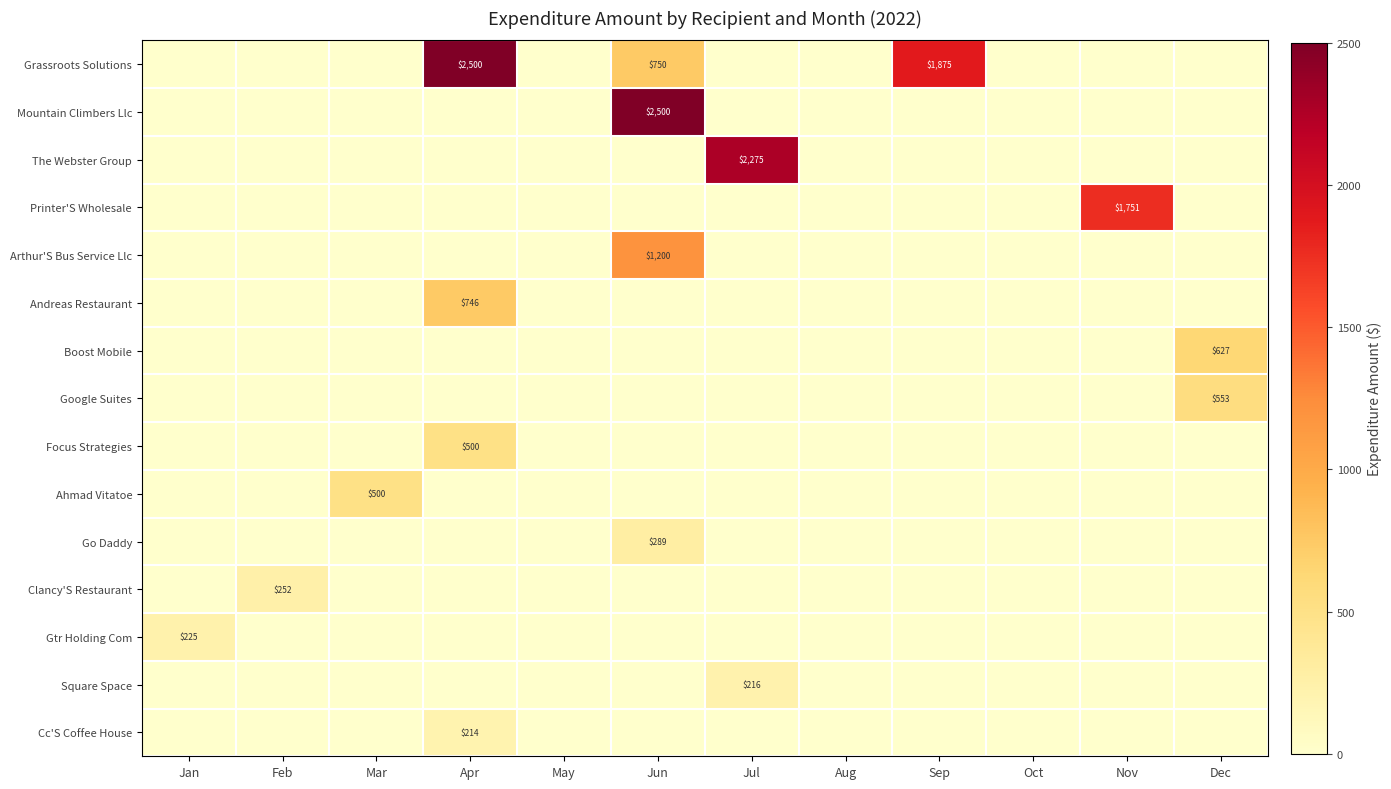

What is the spread (max minus min) of values at Nov?

1751.2